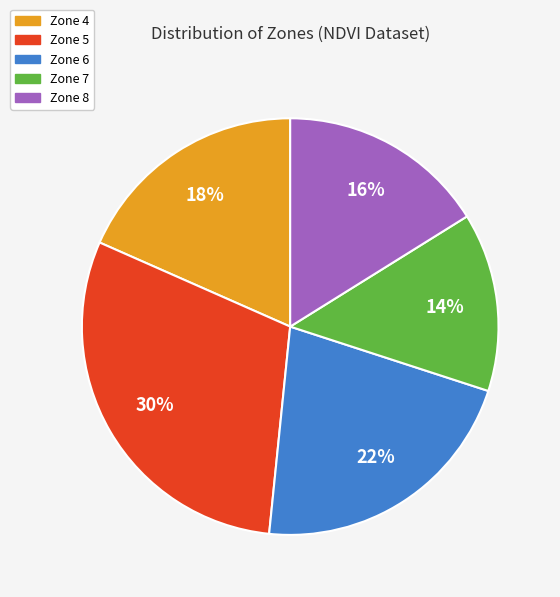

How many segments does this pie chart have?

5